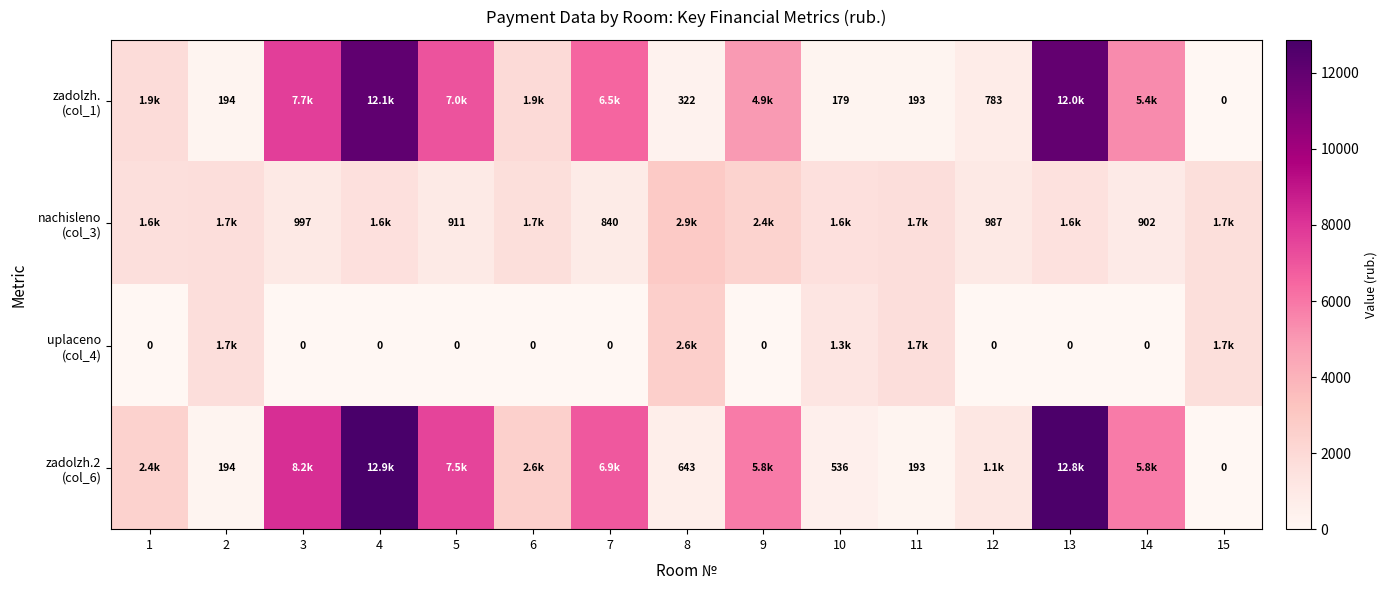

At which category does the chart reach its minimum across all series?

15